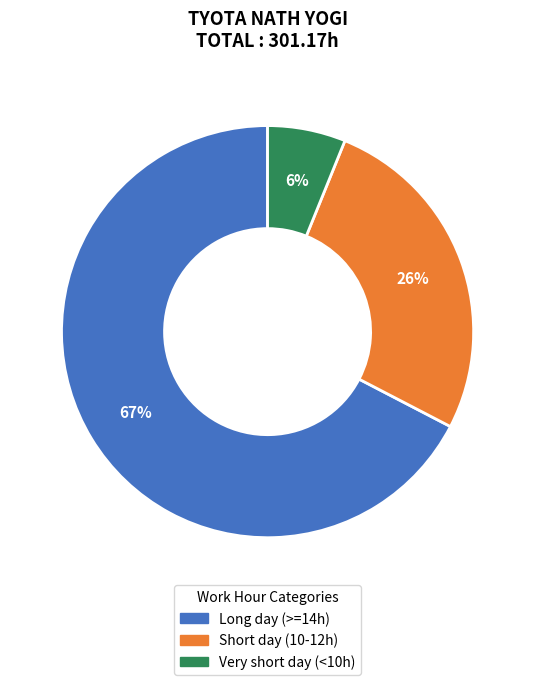

Is there any slice that represents more than half of the pie?

Yes